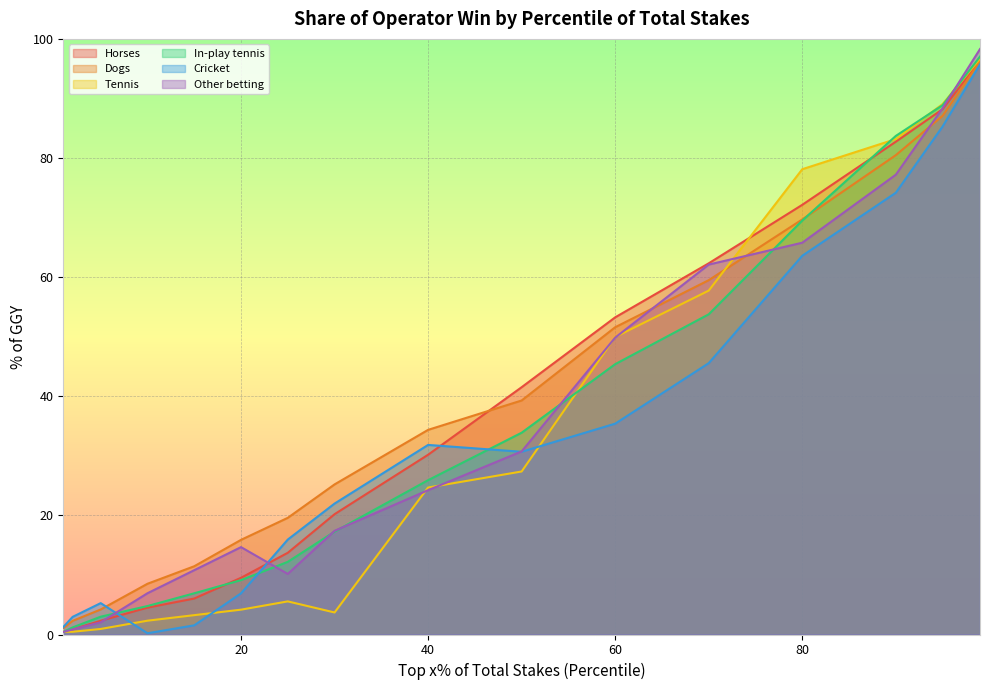

True or false: Cricket and Dogs cross at least once.

True